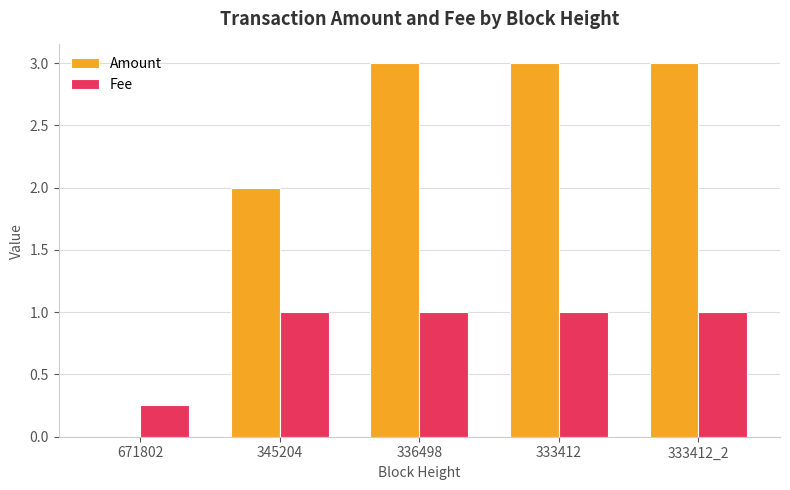

Which series has the largest range (max minus min)?

Amount